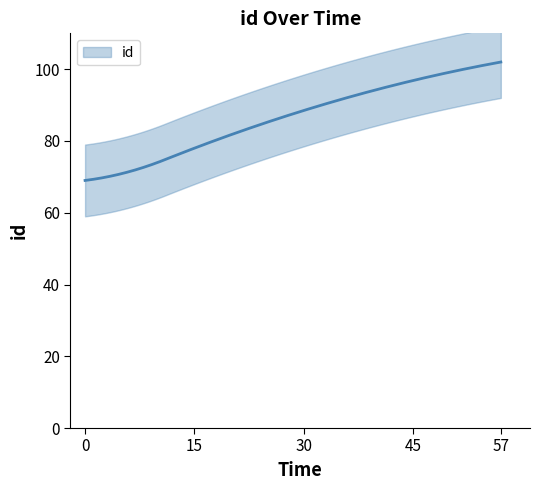

What is the change in value from 2008-04-06 to 2008-06-02?

+33